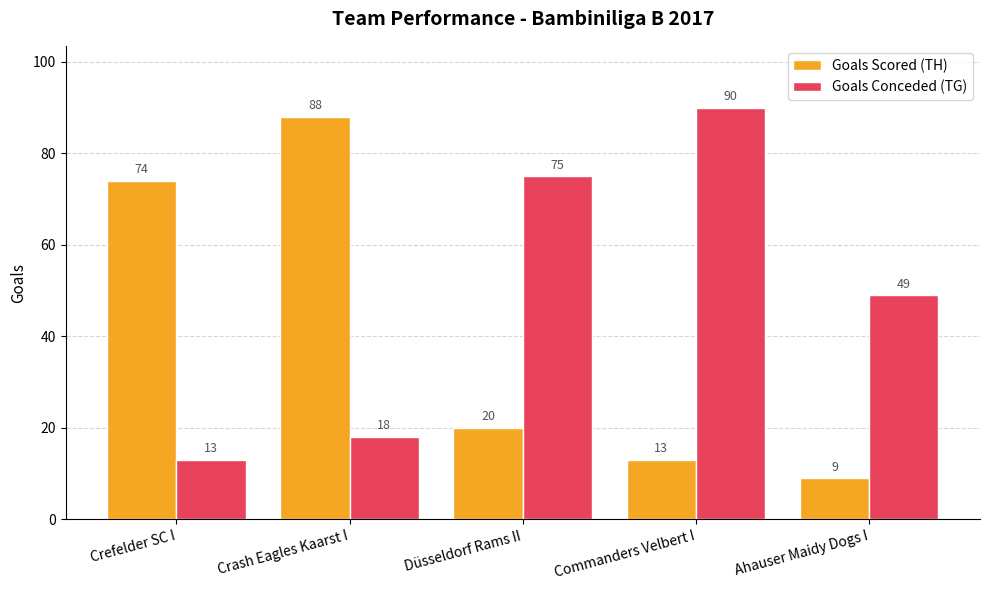

Count the number of categories in the chart.

5